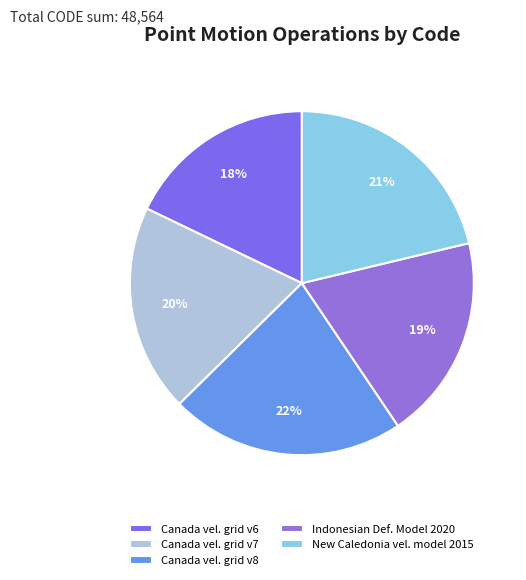

How many segments does this pie chart have?

5